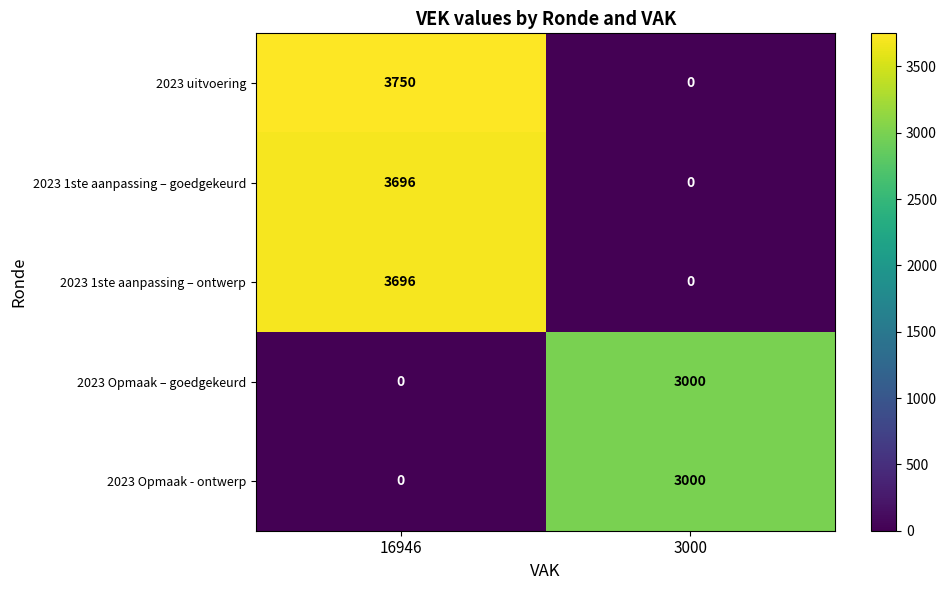

At how many categories does at least one series exceed 374?

2